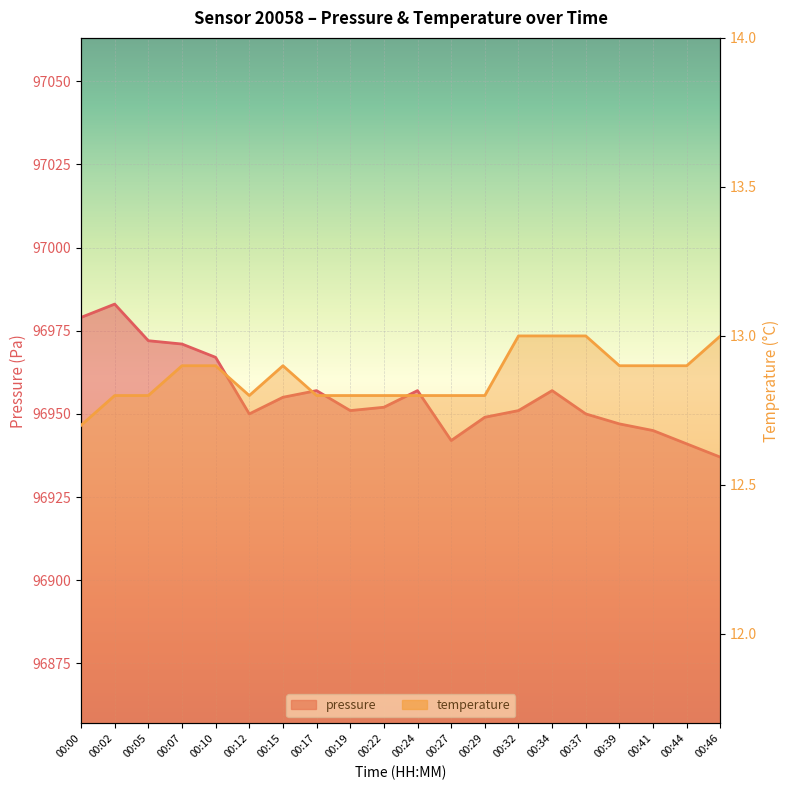

List the series in order of their overall mean, highest first.

pressure, temperature